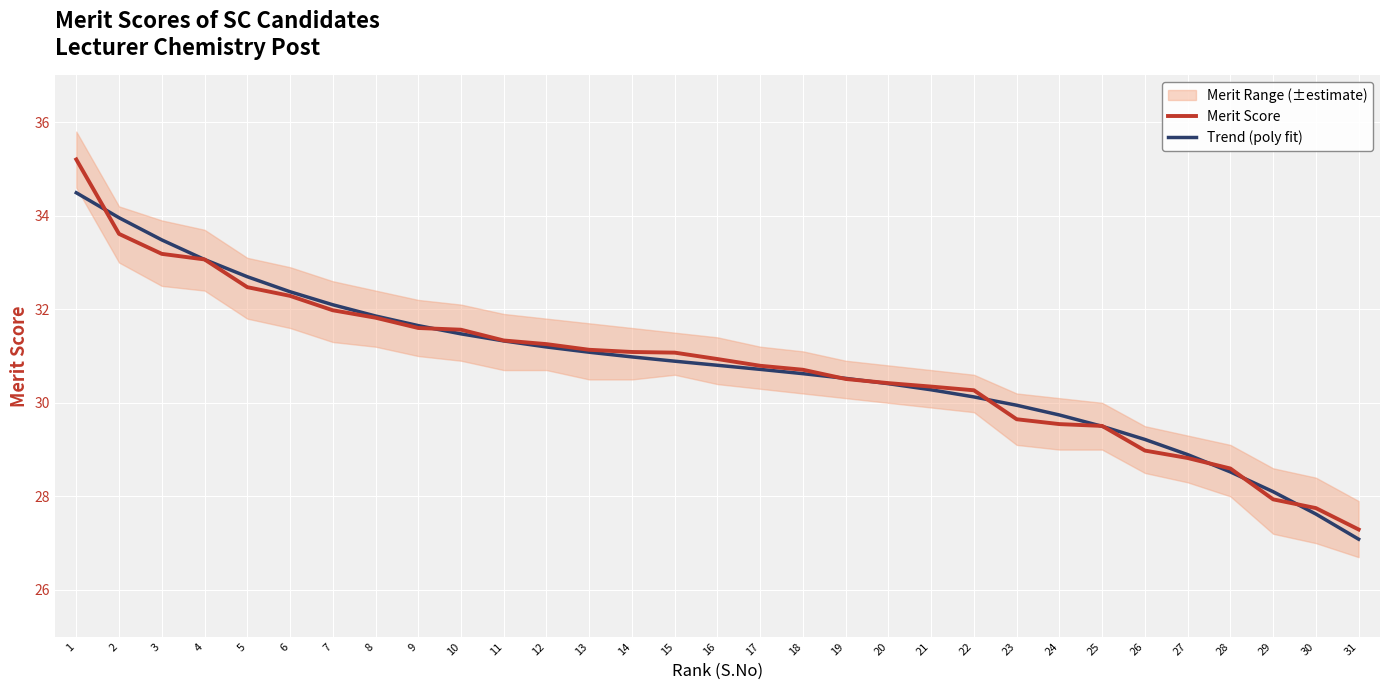

Which series has the largest range (max minus min)?

Merit Score